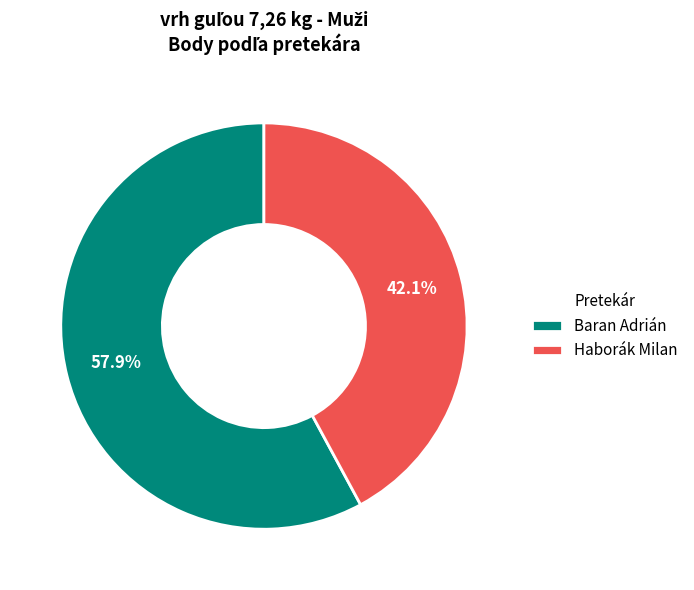

What is the ratio of the value at Baran Adrián to the value at Haborák Milan?

1.4